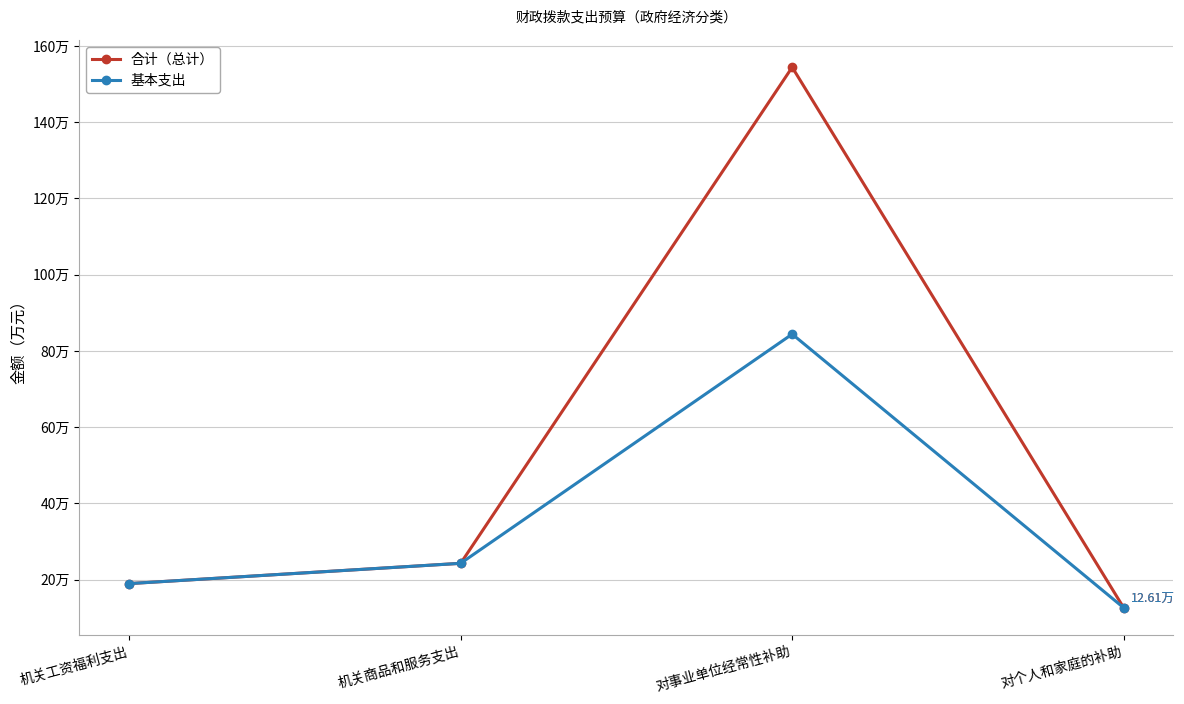

Does the chart have visible grid lines?

Yes